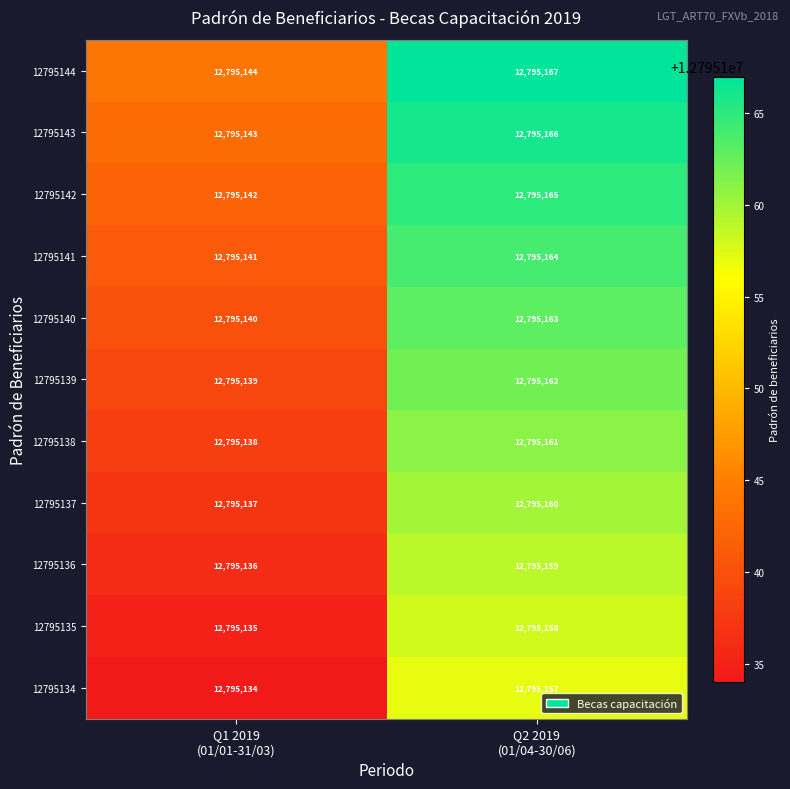

List the series in order of their peak value, highest first.

12795144, 12795143, 12795142, 12795141, 12795140, 12795139, 12795138, 12795137, 12795136, 12795135, 12795134